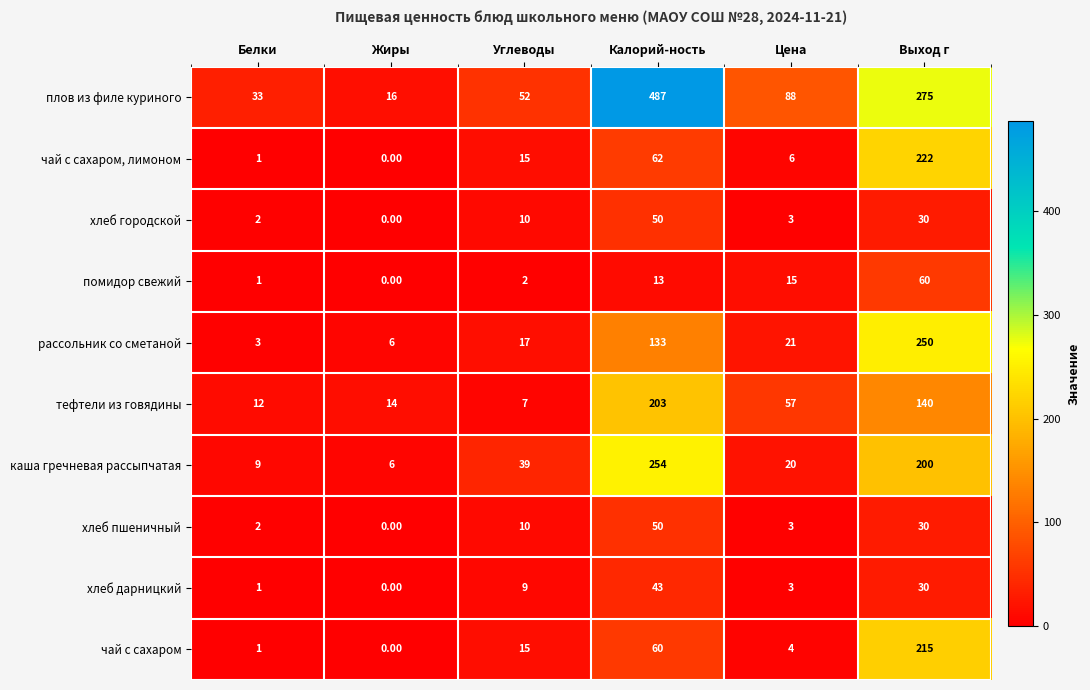

At which category is the sum across all series the highest?

Выход г